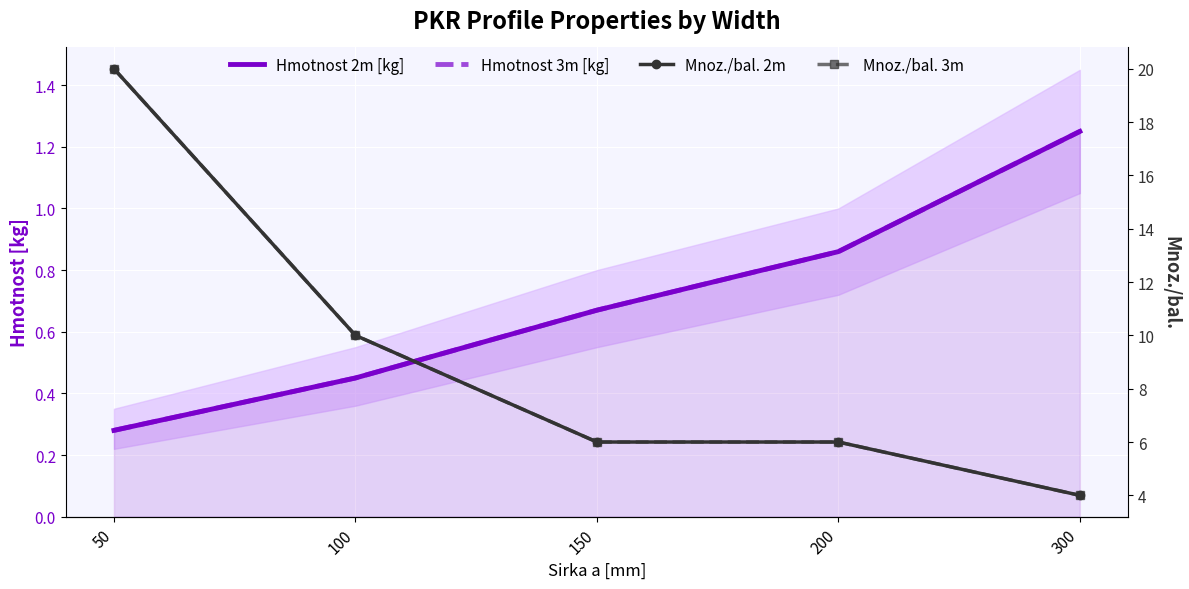

Which series changed the most between 150 and 300?

Mnoz./bal. 2m